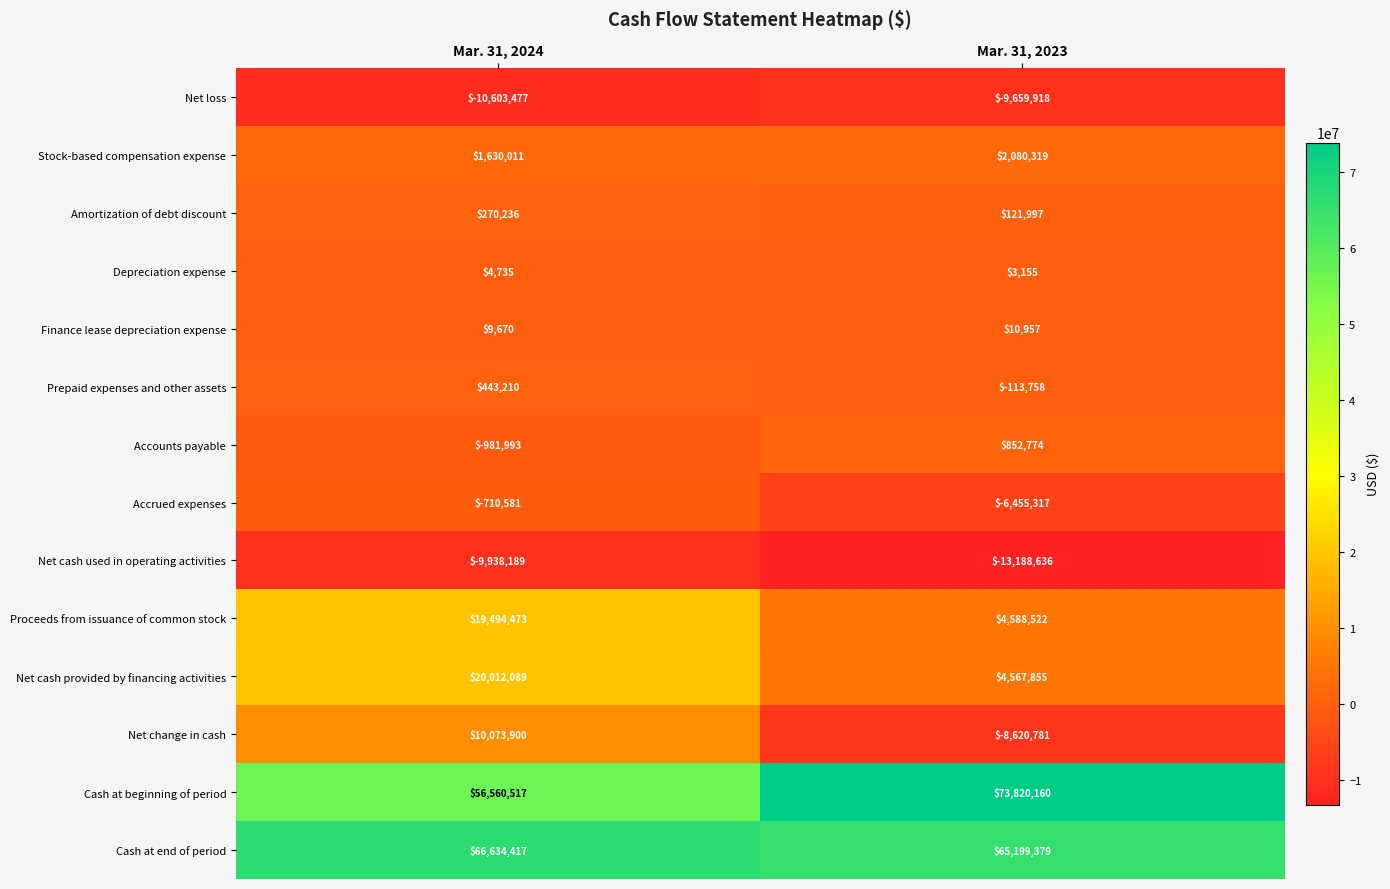

What is the smallest value displayed?

-13188636